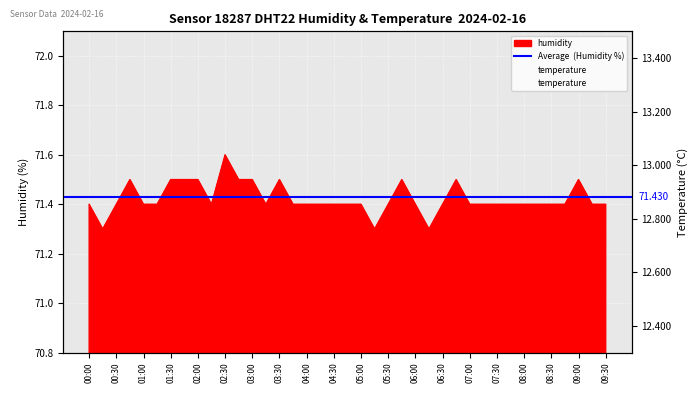

What is the value of the temperature point at the 12th from the left?

13.0